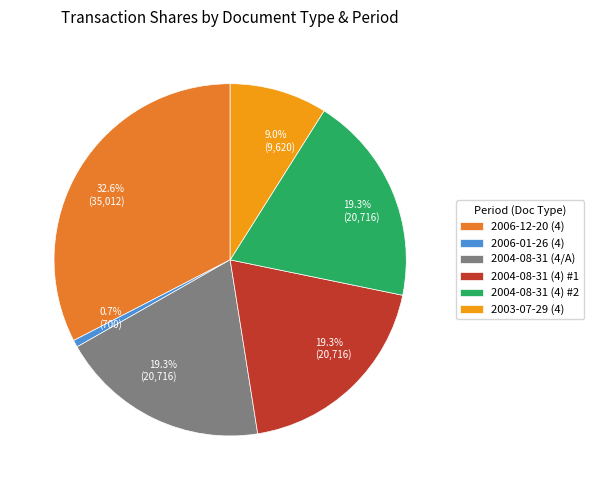

To the nearest percent, what is the average slice percentage?

17%